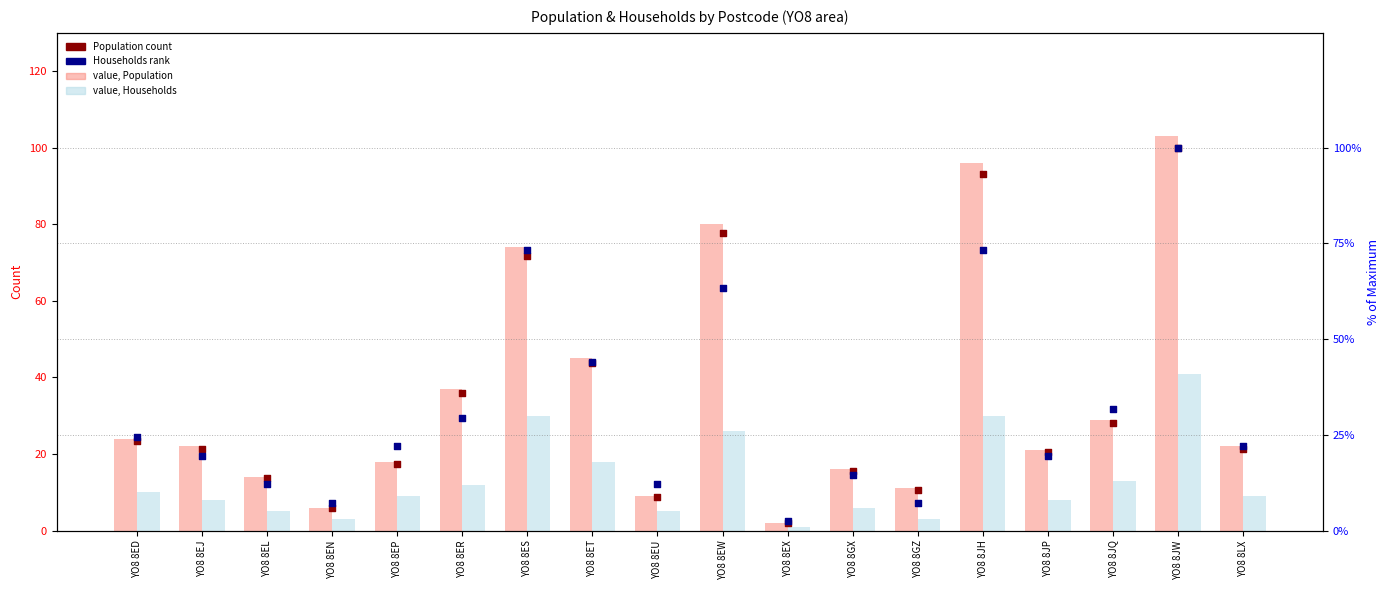

At which category is the sum across all series the highest?

YO8 8JW